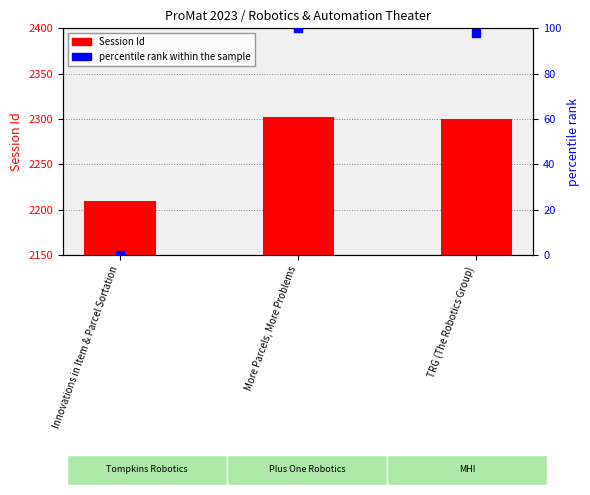

Which series has the largest Y range (max minus min)?

percentile rank within the sample